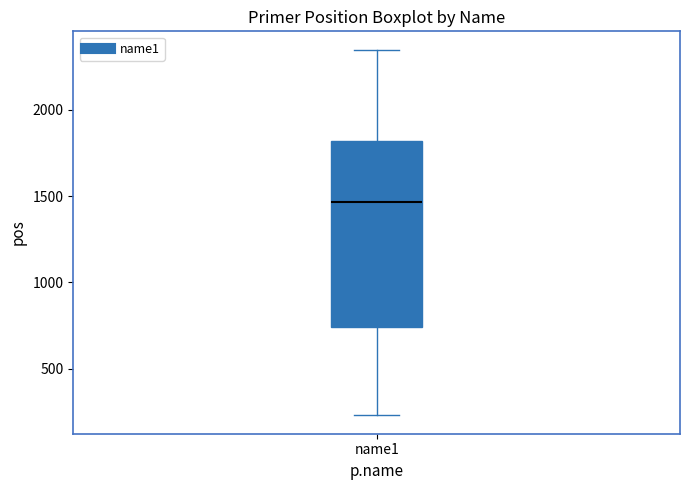

Transcribe this box plot: give where the median line is, the range the box spans, and where the two whiskers end, as read against the y-axis. The values are not printed on the chart, so give them approximately, as read against the axis.

median 1450, box 750 to 1800, whiskers 250 to 2350